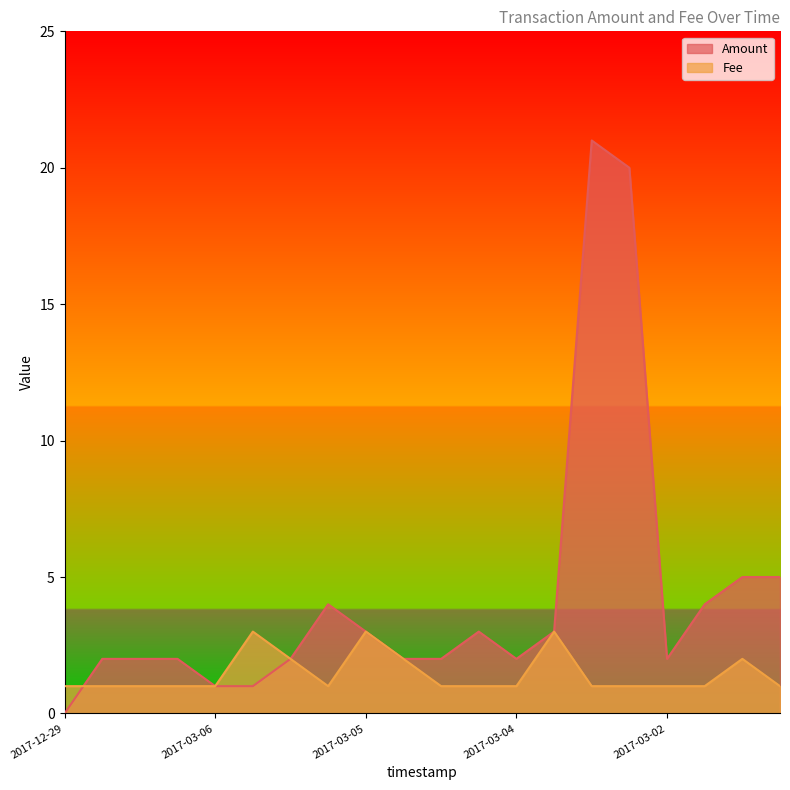

Which category has the highest value in the Amount series?

2017-03-03